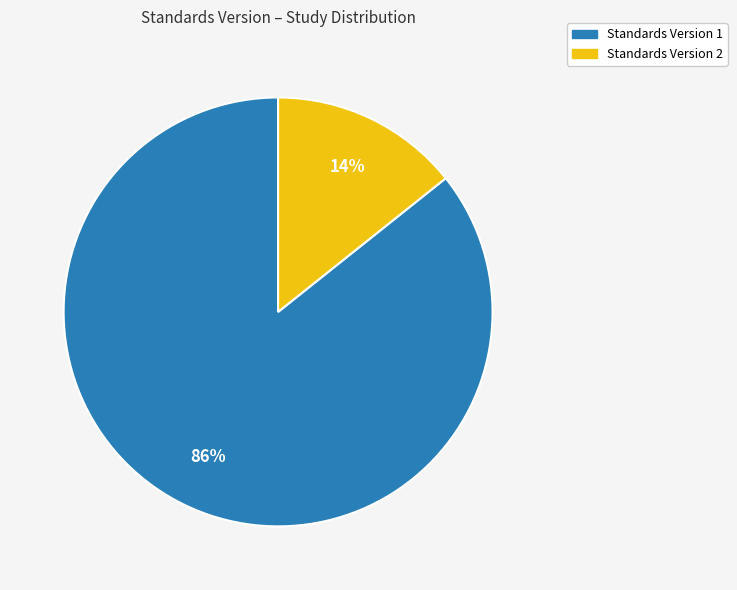

How many slices are in this pie chart?

2